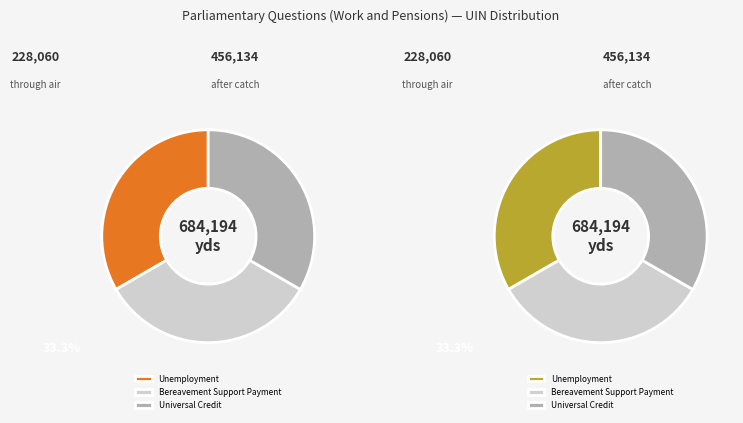

What is the smallest slice in the pie chart?

228060